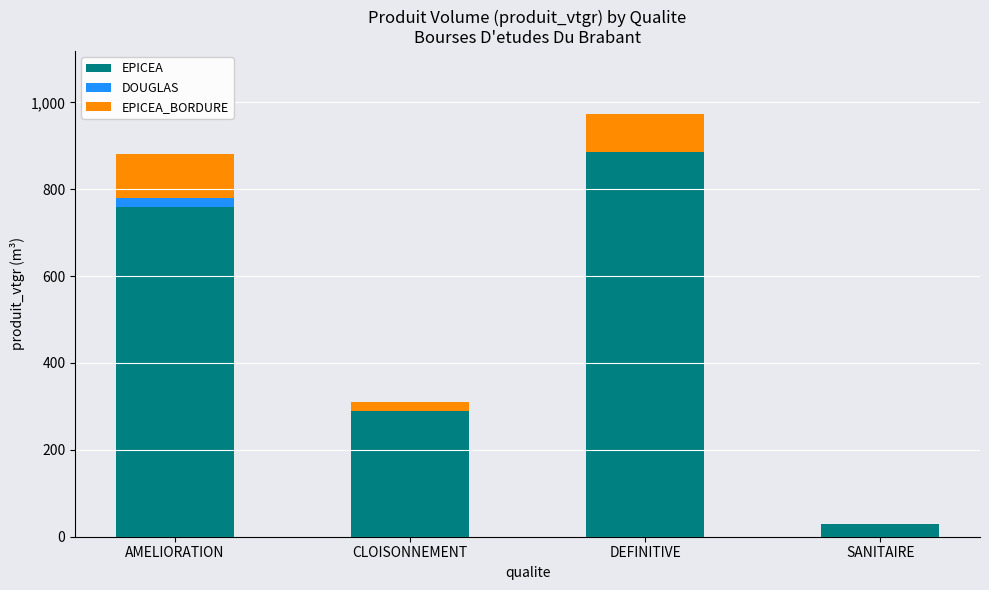

Is it true that EPICEA equals 289.2 at CLOISONNEMENT?

True